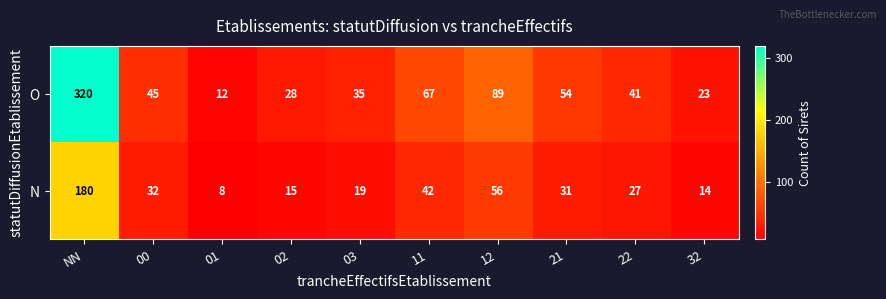

What is the total value across all series at 02?

43